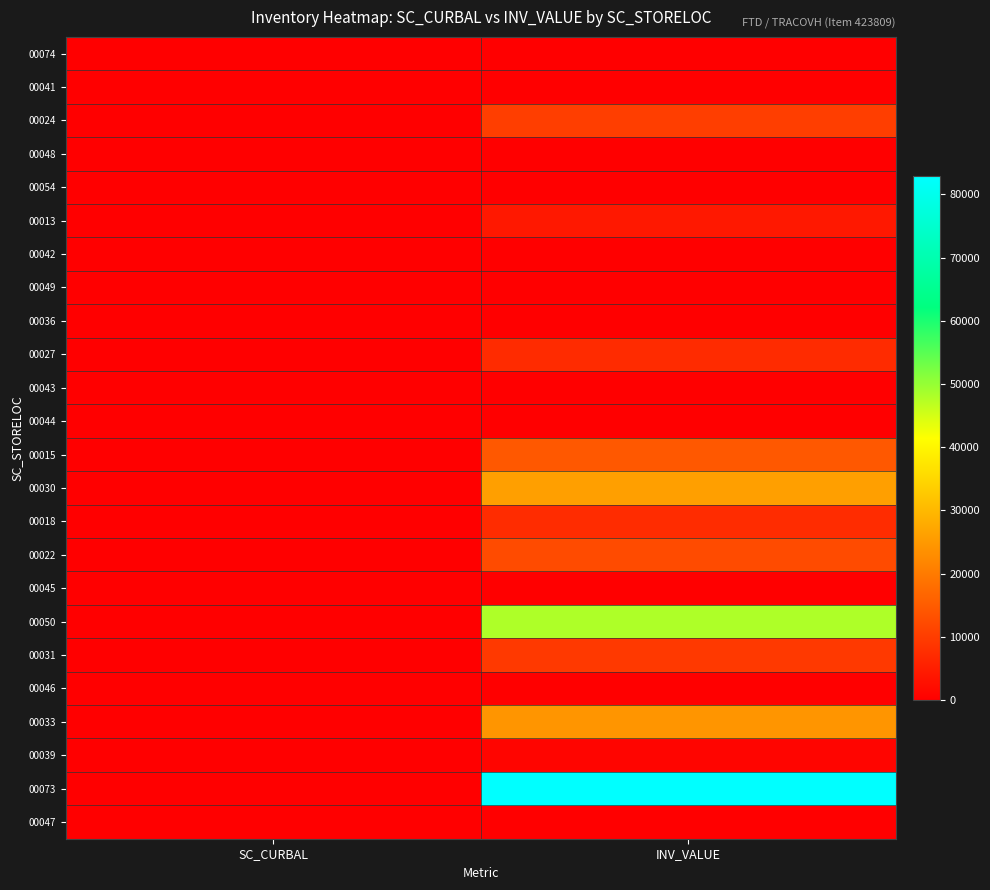

What is the difference between the highest and lowest values at INV_VALUE?

82957.1